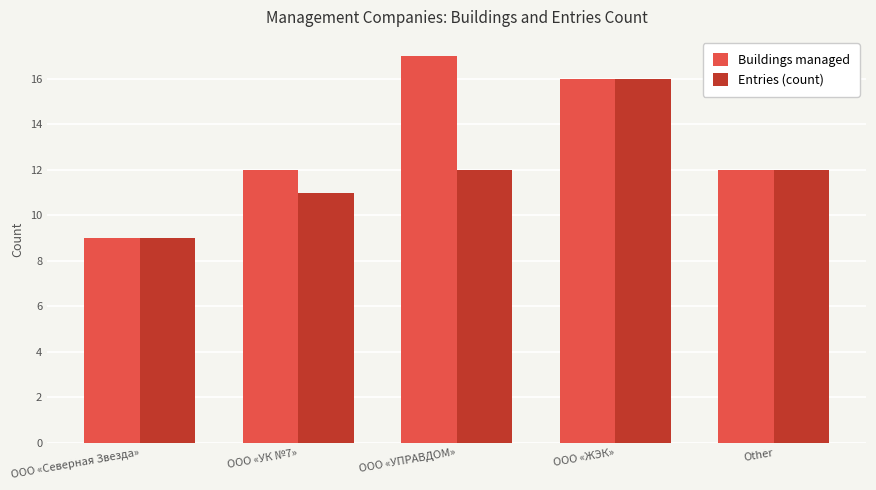

What is the difference between the second highest and minimum values in the Entries (count) series?

3